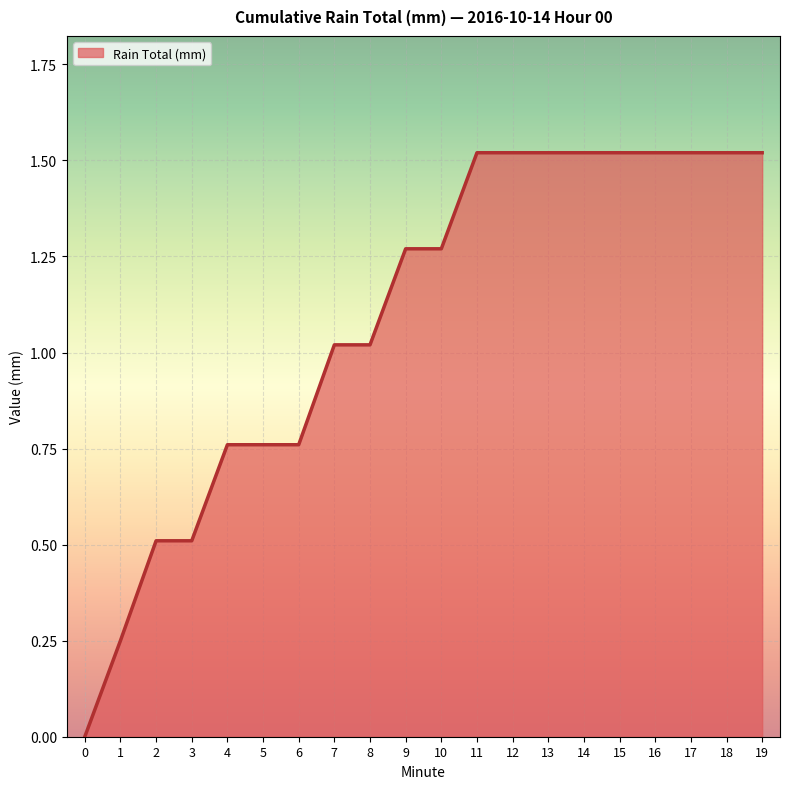

Does the chart display data point markers on the line(s)?

No